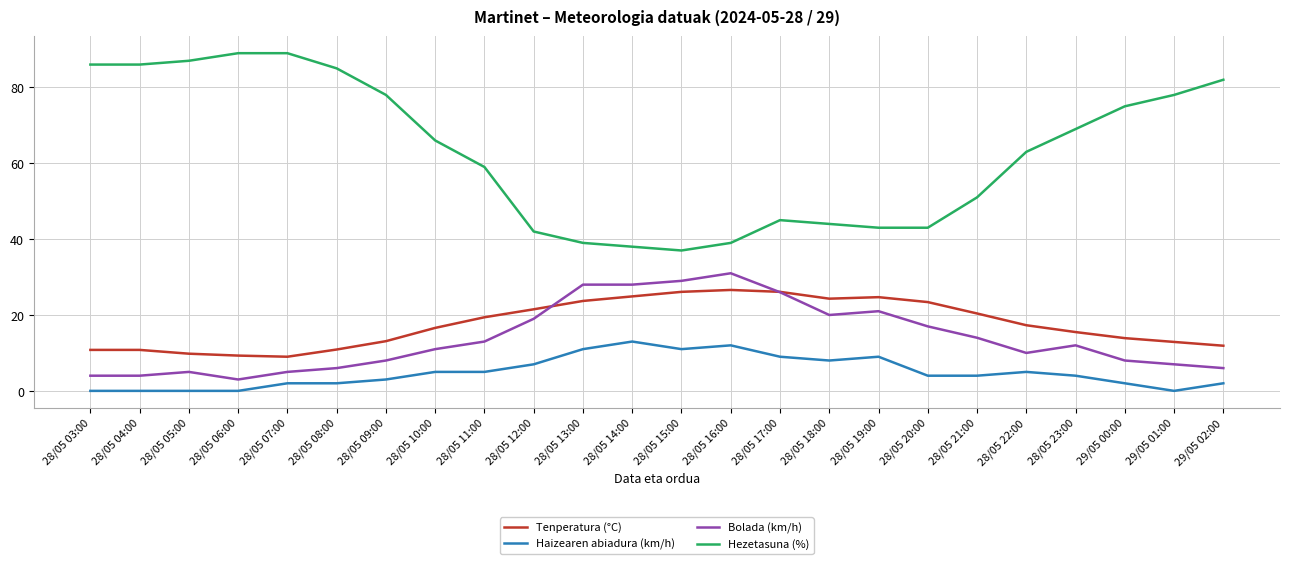

Rank the series at 28/05 21:00 from lowest to highest value.

Haizearen abiadura (km/h), Bolada (km/h), Tenperatura (°C), Hezetasuna (%)